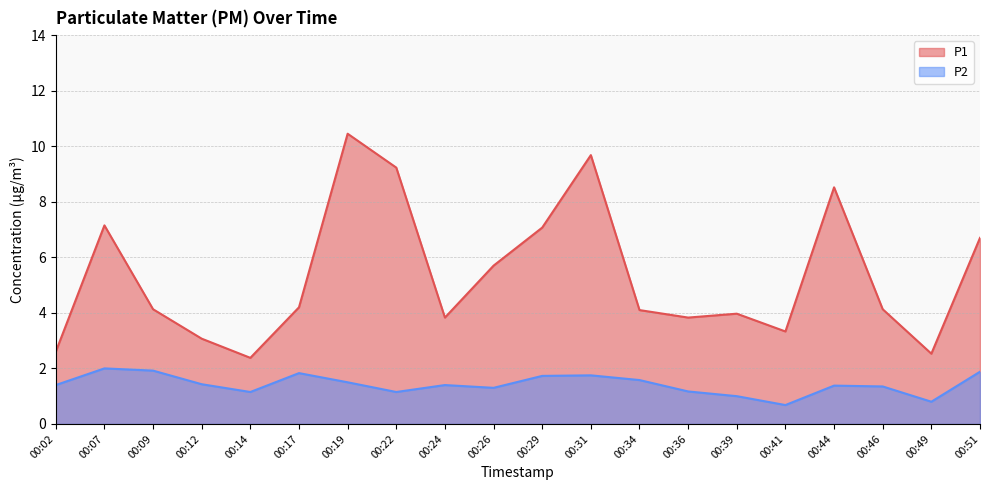

Does the chart display data point markers on the line(s)?

No